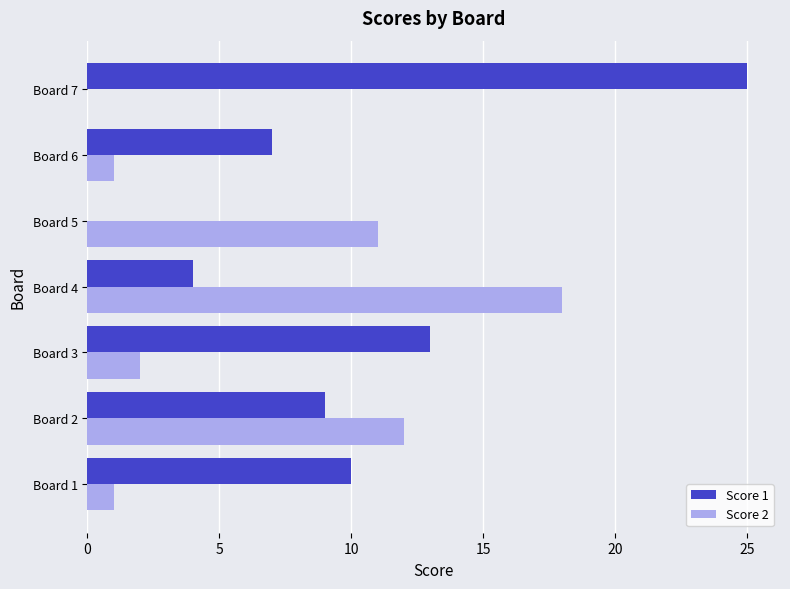

At which category does the chart reach its peak across all series?

Board 7